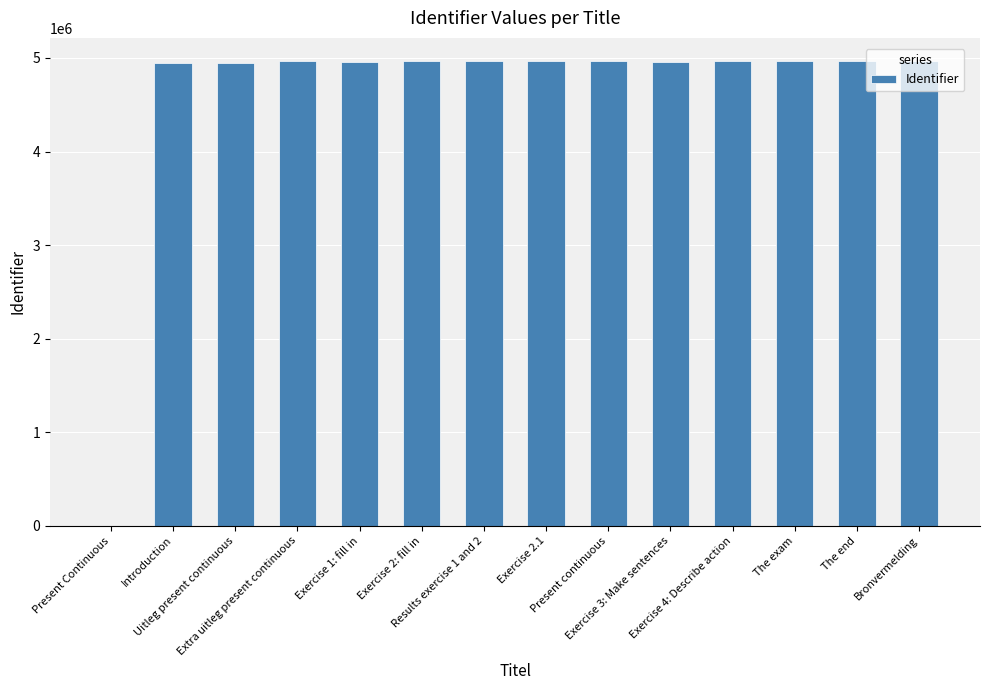

What is the greatest value displayed?

4966272